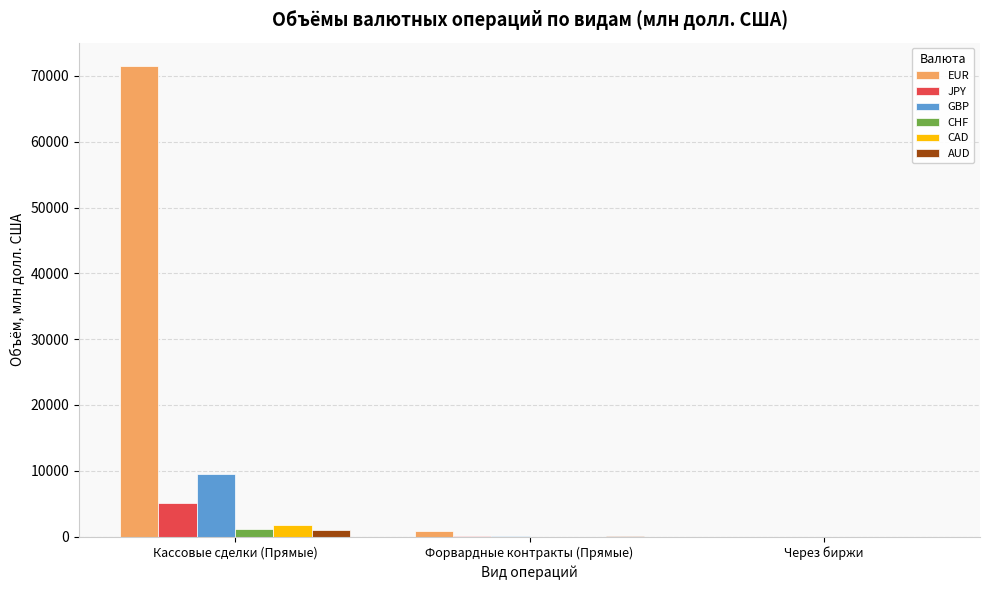

At which category is the sum across all series the highest?

Кассовые сделки (Прямые)